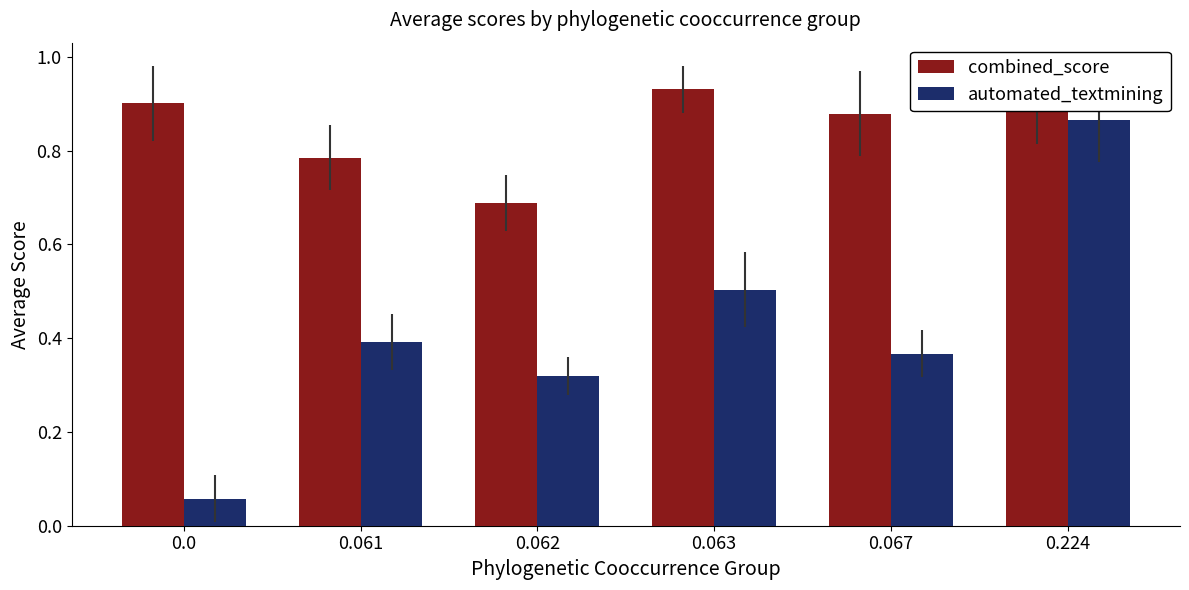

List the series in order of their peak value, lowest first.

automated_textmining, combined_score